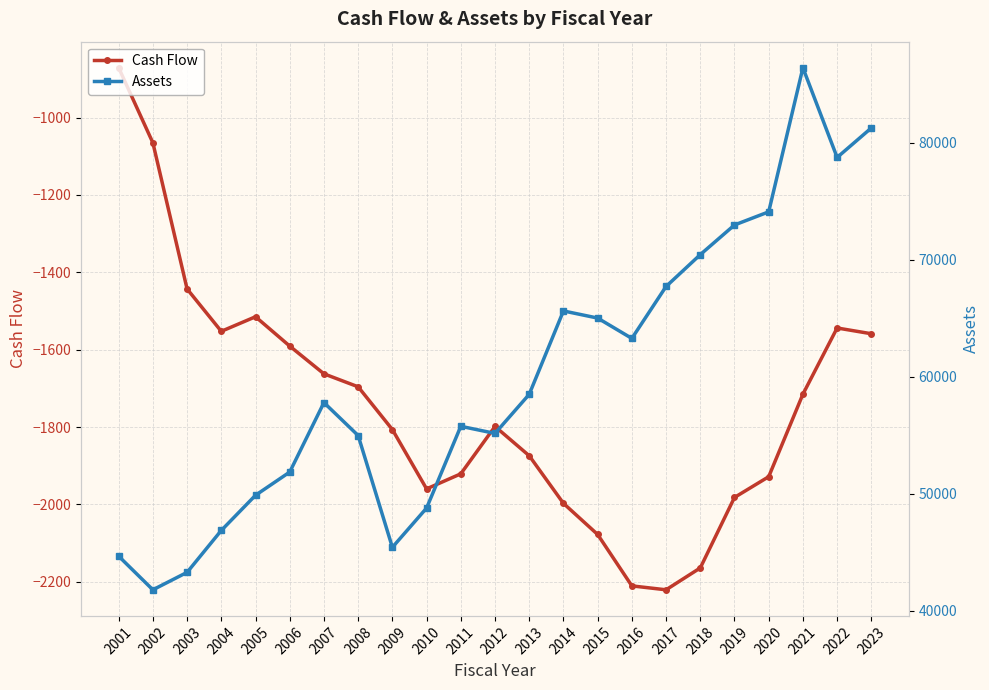

What is the spread (max minus min) of values at 2010?

50733.7